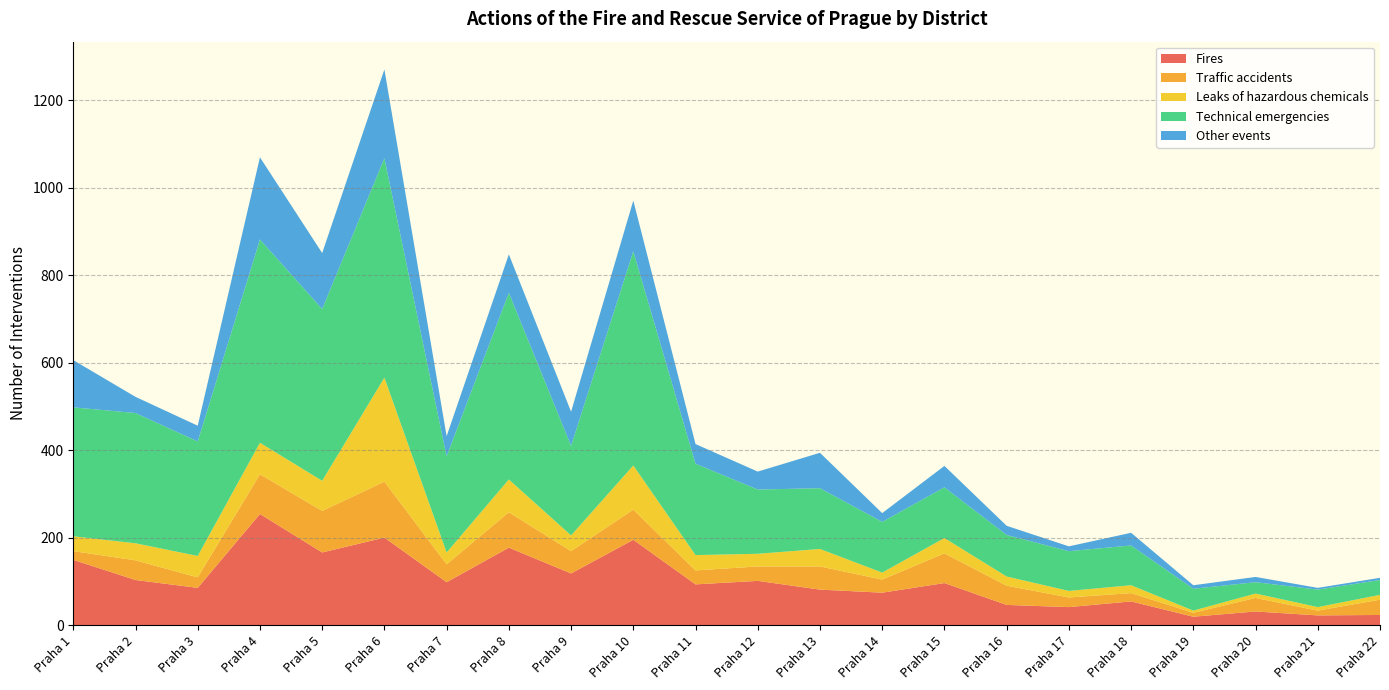

Reading right to left, list all the values displayed in this chart.

Fires: 23	22	31	19	54	41	46	96	74	81	101	93	195	118	177	98	200	166	254	85	103	149
Traffic accidents: 35	11	31	9	19	22	44	68	30	53	33	32	69	51	81	41	128	95	91	24	45	20
Leaks of hazardous chemicals: 11	8	10	5	18	15	21	35	16	40	29	35	101	36	75	27	238	69	72	49	39	34
Technical emergencies: 34	40	26	50	91	91	95	116	116	139	147	209	490	205	427	220	502	393	465	262	298	295
Other events: 5	4	12	8	29	11	21	49	20	81	41	45	116	78	88	46	203	128	188	36	37	108